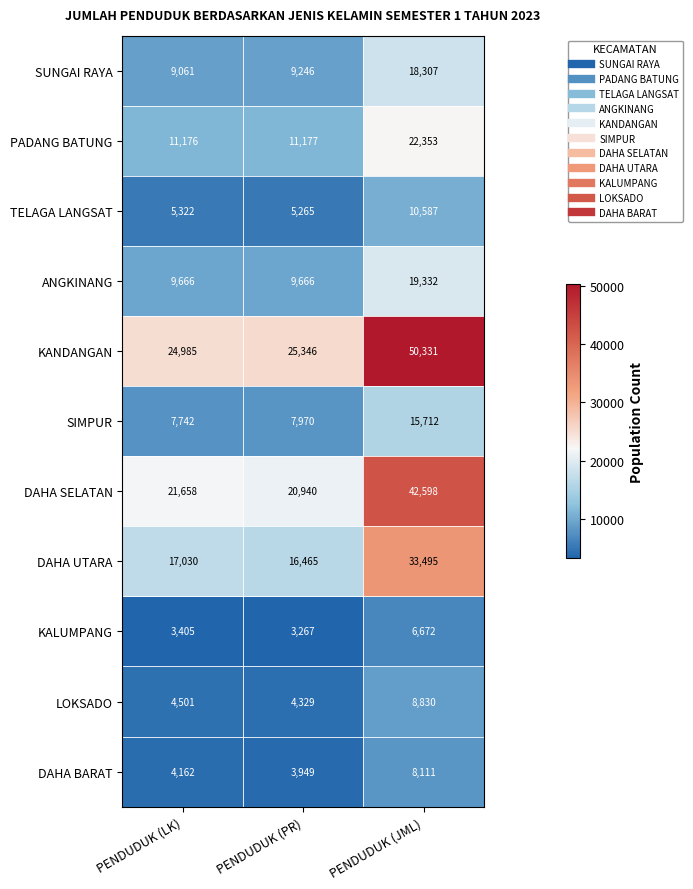

What is the difference between the maximum and second lowest values in the DAHA SELATAN series?

20940